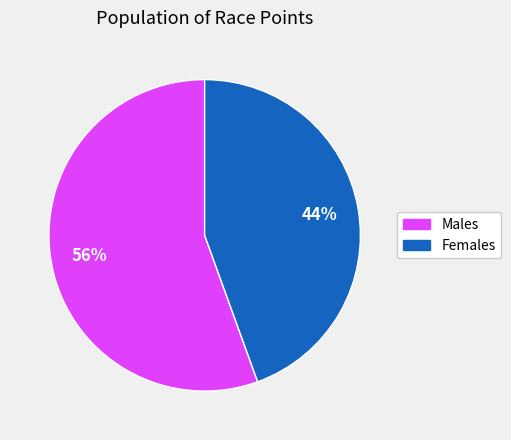

To the nearest percent, what portion does Females represent?

44%